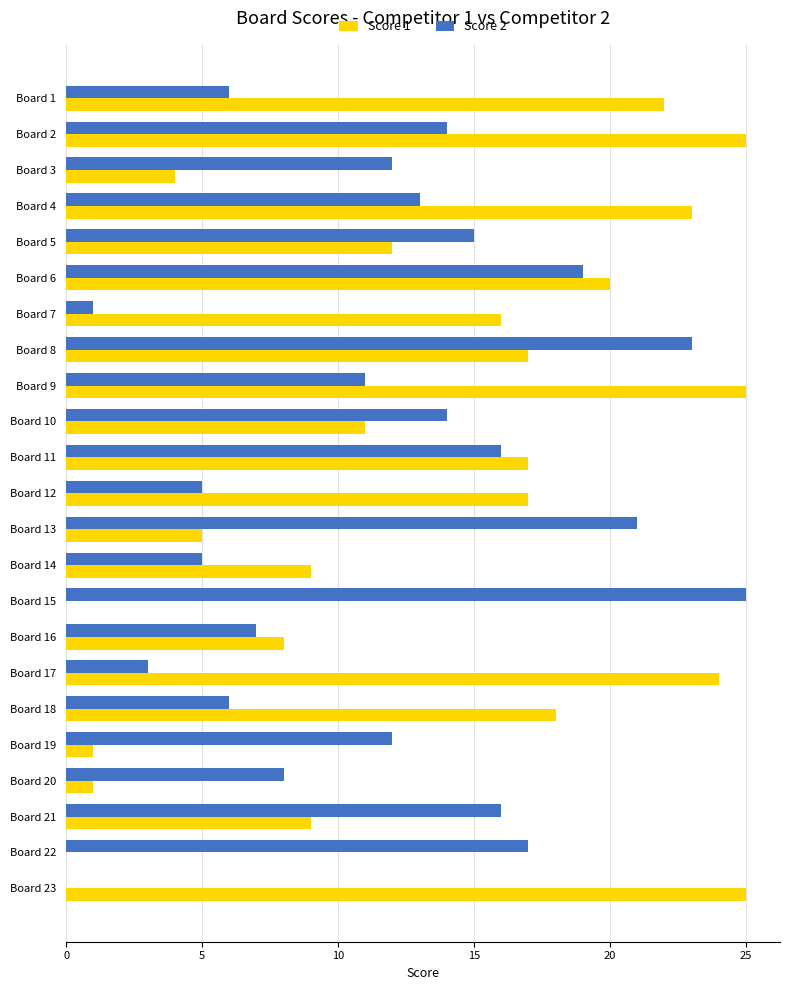

How many distinct data groups are displayed?

2